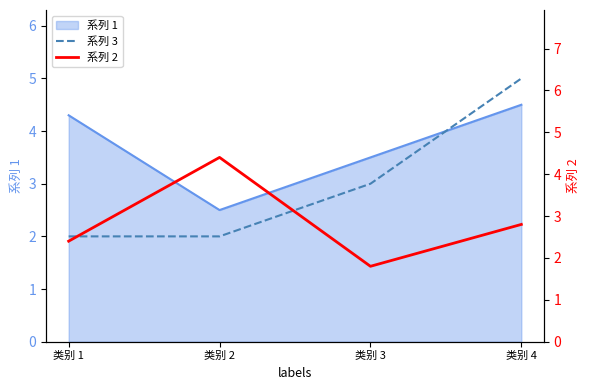

The value of 系列 2 at 类别 1 is 4.0. True or false?

False